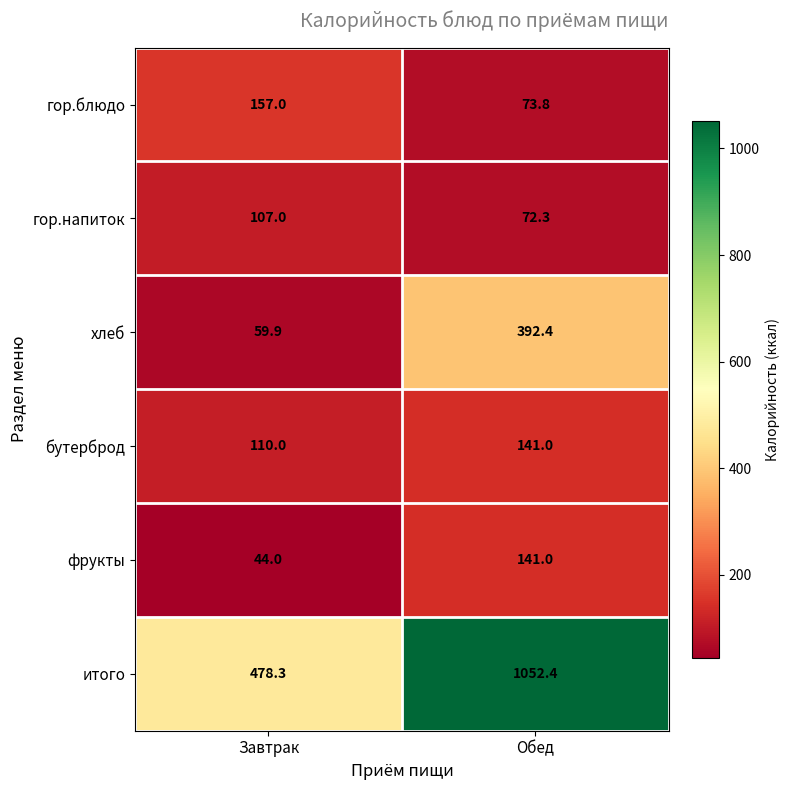

The value of бутерброд at Обед is 46.7. True or false?

False